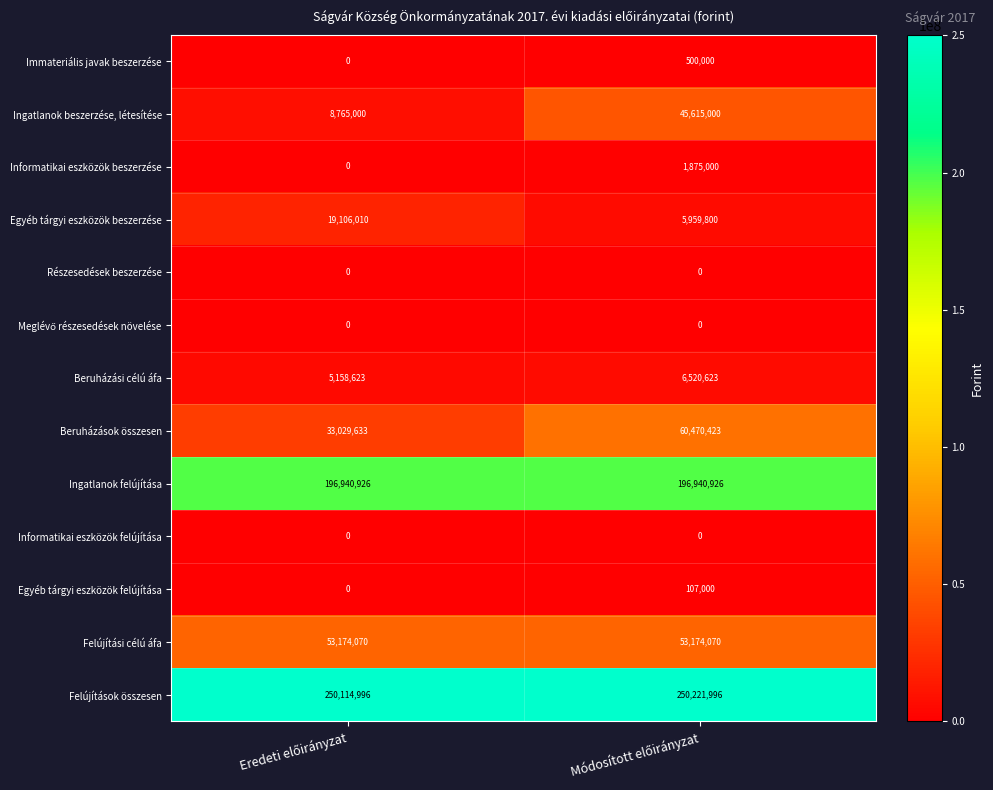

What is the minimum value for Felújítások összesen?

250114996